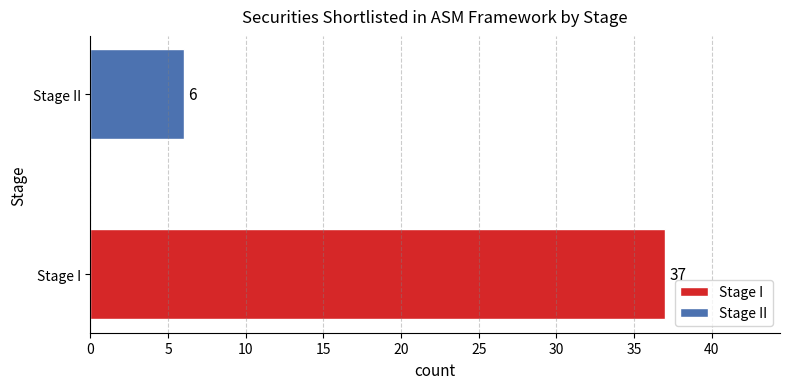

What is the value of the 2nd bar from the left?

6